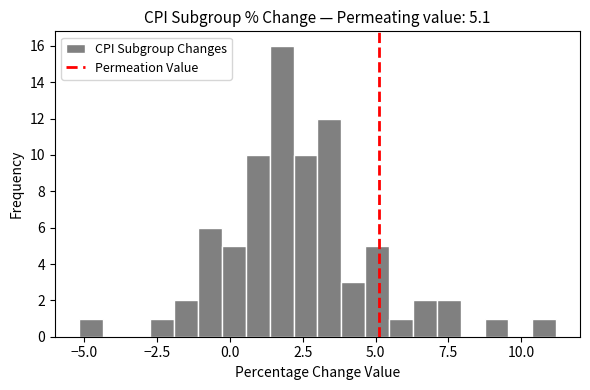

Read against the x-axis, roughly where is the centre of the tallest bar?

2.0